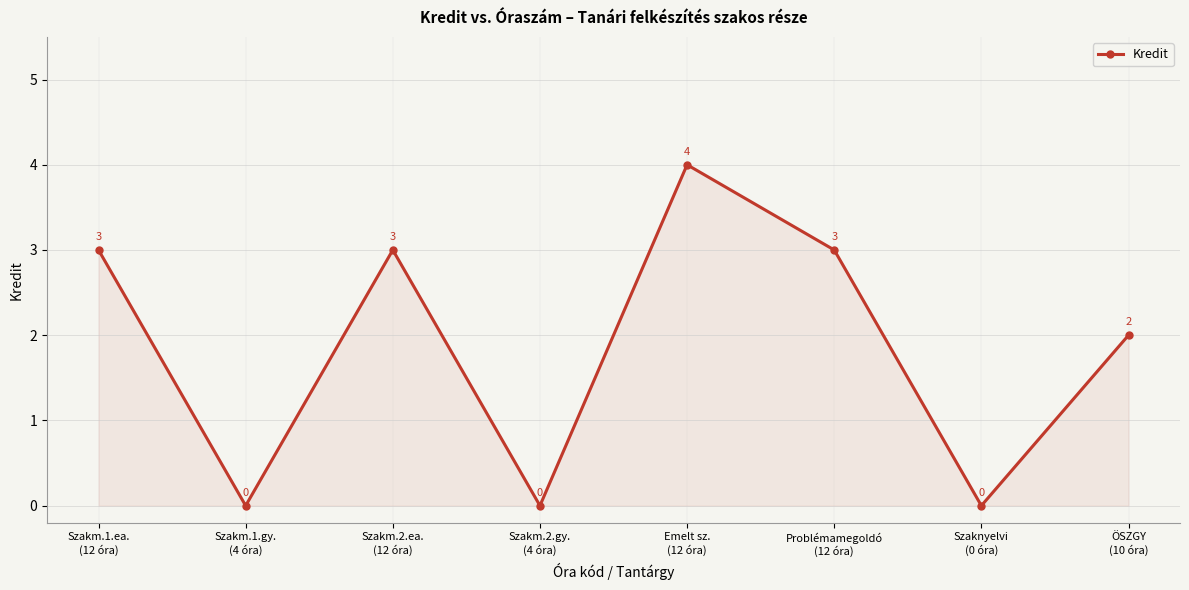

Reading left to right, transcribe all the data shown in this chart.

Szakm.1.ea.
(12 óra)=3	Szakm.1.gy.
(4 óra)=0	Szakm.2.ea.
(12 óra)=3	Szakm.2.gy.
(4 óra)=0	Emelt sz.
(12 óra)=4	Problémamegoldó
(12 óra)=3	Szaknyelvi
(0 óra)=0	ÖSZGY
(10 óra)=2